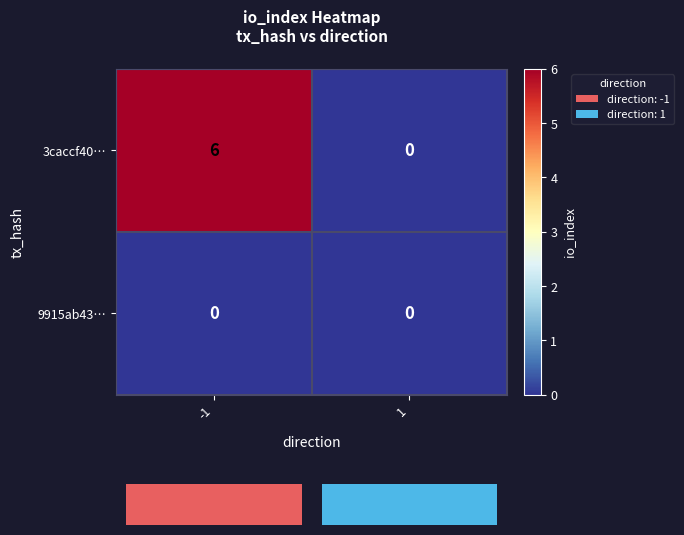

What is the average value of the 3caccf40… series?

3